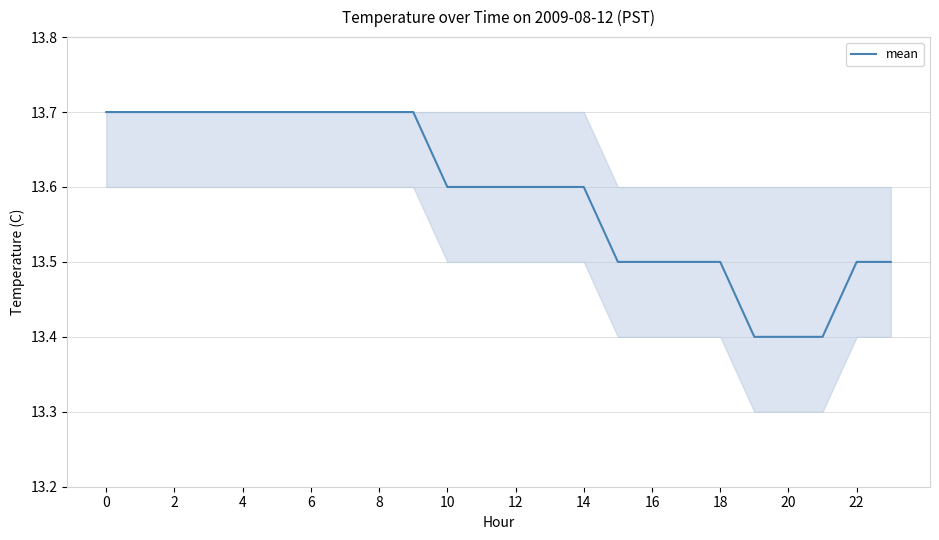

What is the greatest value displayed?

13.7